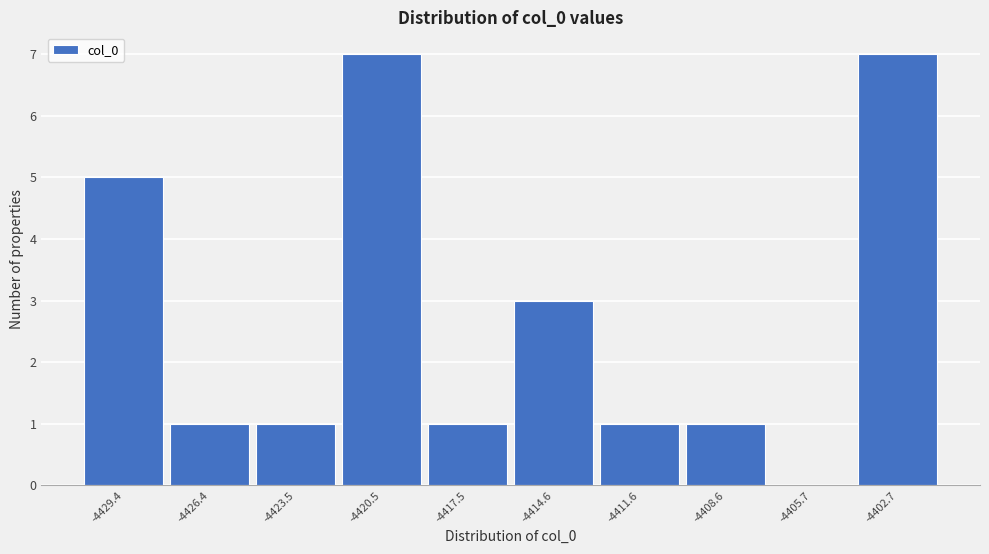

Reading left to right, what are all the values shown in this chart?

-4429.4=5	-4426.4=1	-4423.5=1	-4420.5=7	-4417.5=1	-4414.6=3	-4411.6=1	-4408.6=1	-4405.7=0	-4402.7=7